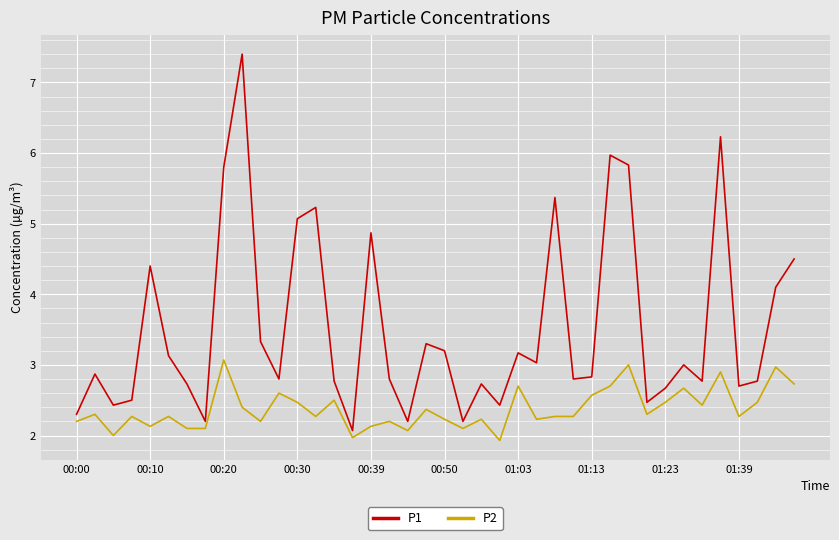

Which series has the largest range (max minus min)?

P1